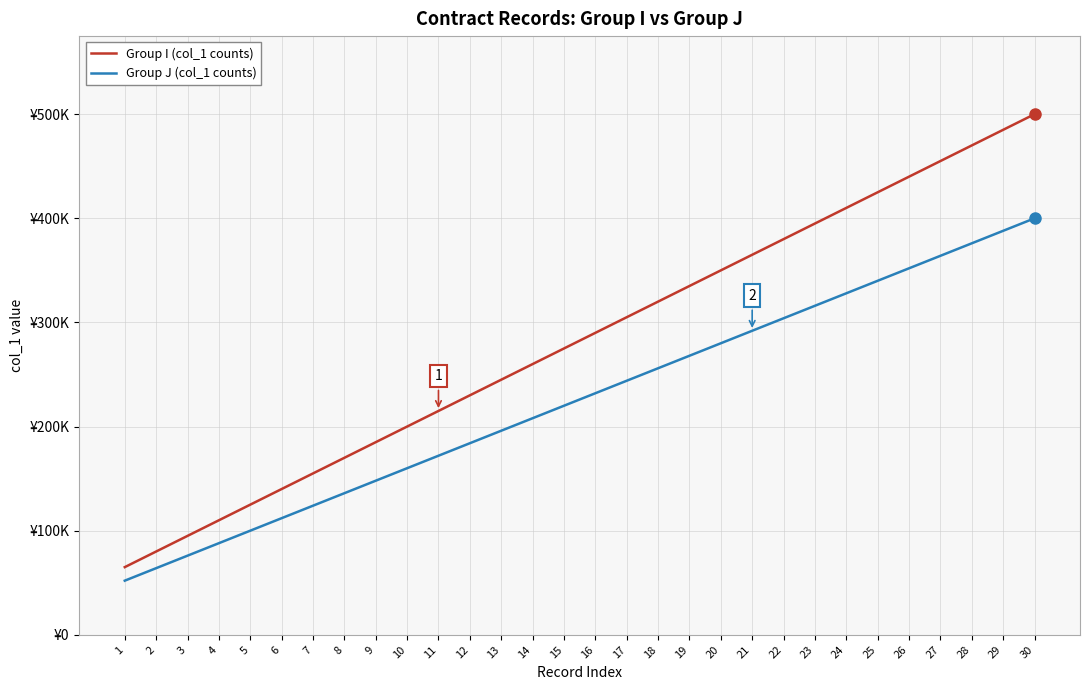

Rank the series by their maximum value, from highest to lowest.

Group I (col_1 counts), Group J (col_1 counts)